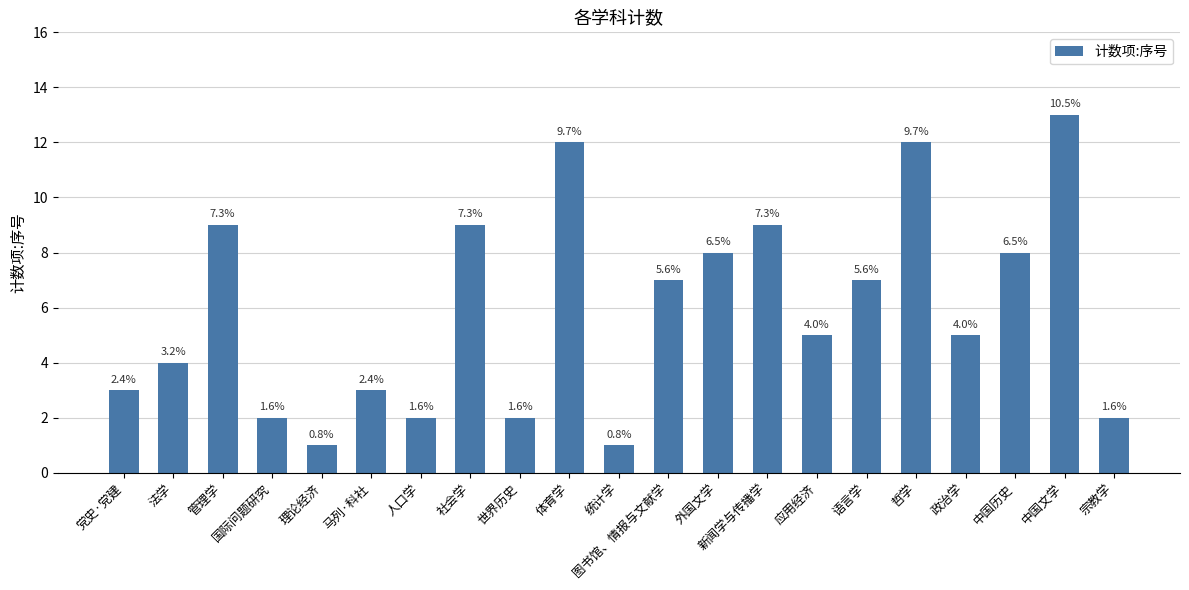

Are the bars grouped side by side (vs. stacked)?

No